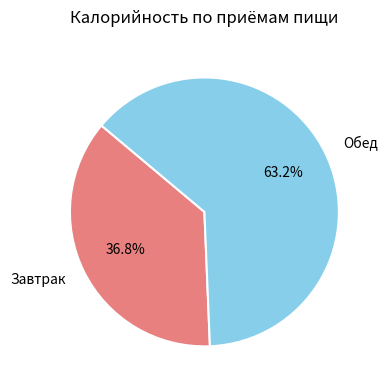

What percentage is the Обед slice, to the nearest percent?

63%